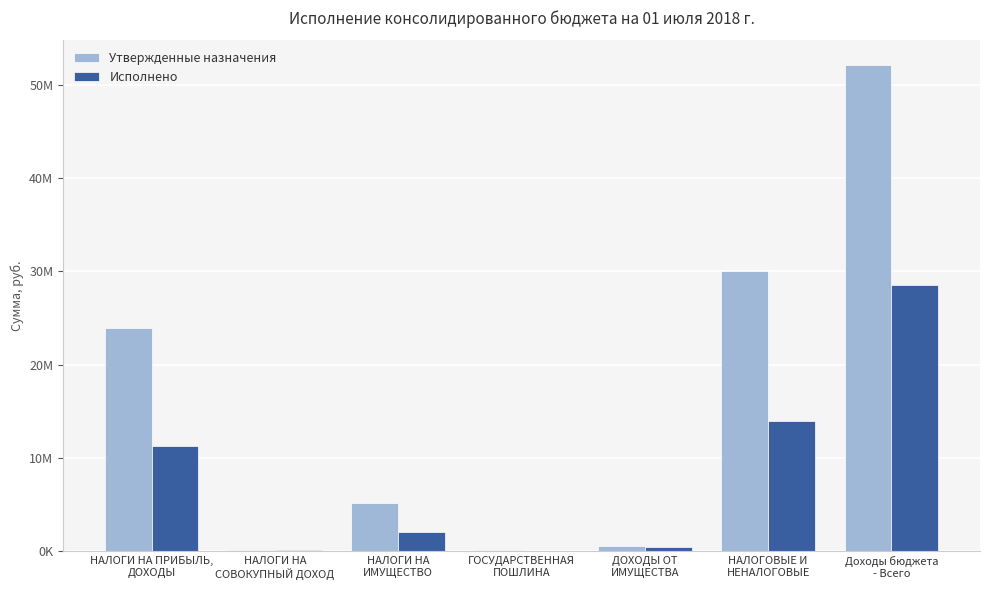

What are all the series names shown in the legend?

Утвержденные назначения, Исполнено